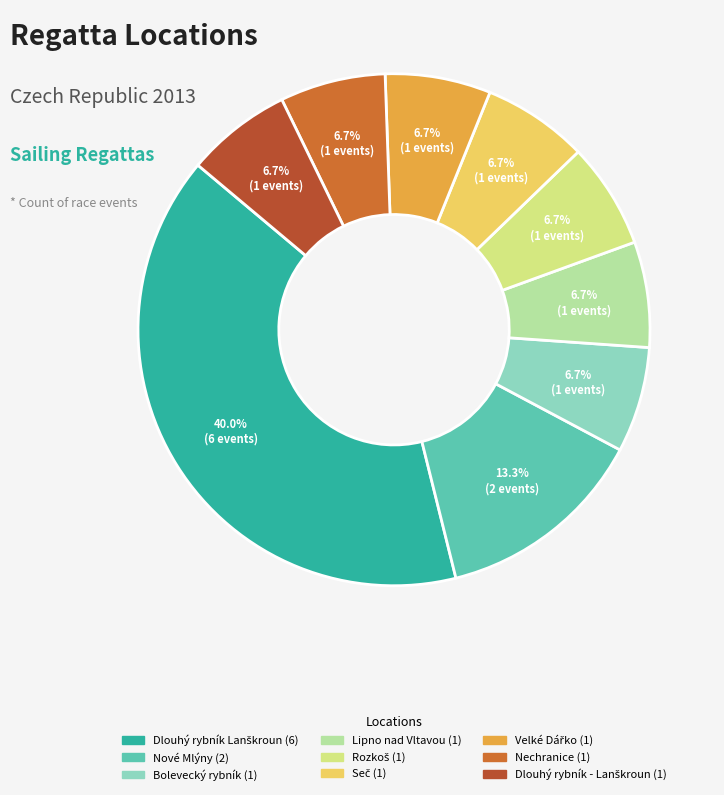

Is there any slice that represents more than half of the pie?

No